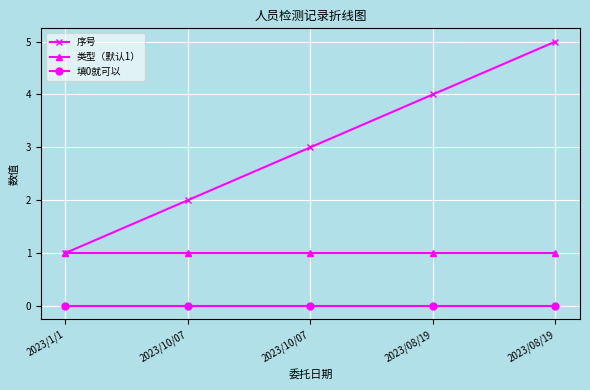

At how many categories does at least one series exceed 0?

5